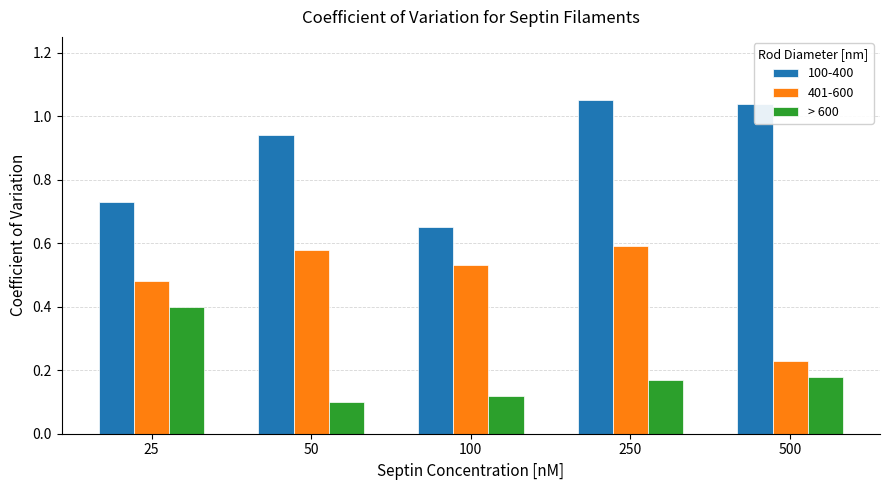

Does the chart contain stacked bars?

No